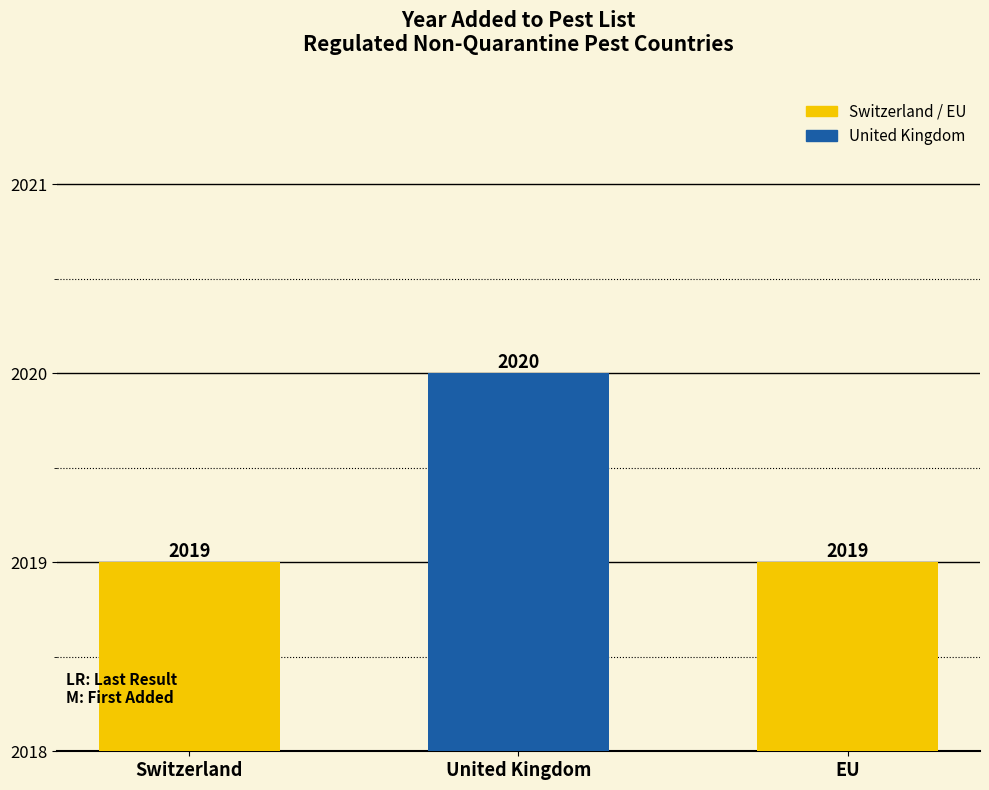

What is the ratio of the value at EU to the value at United Kingdom?

1.0